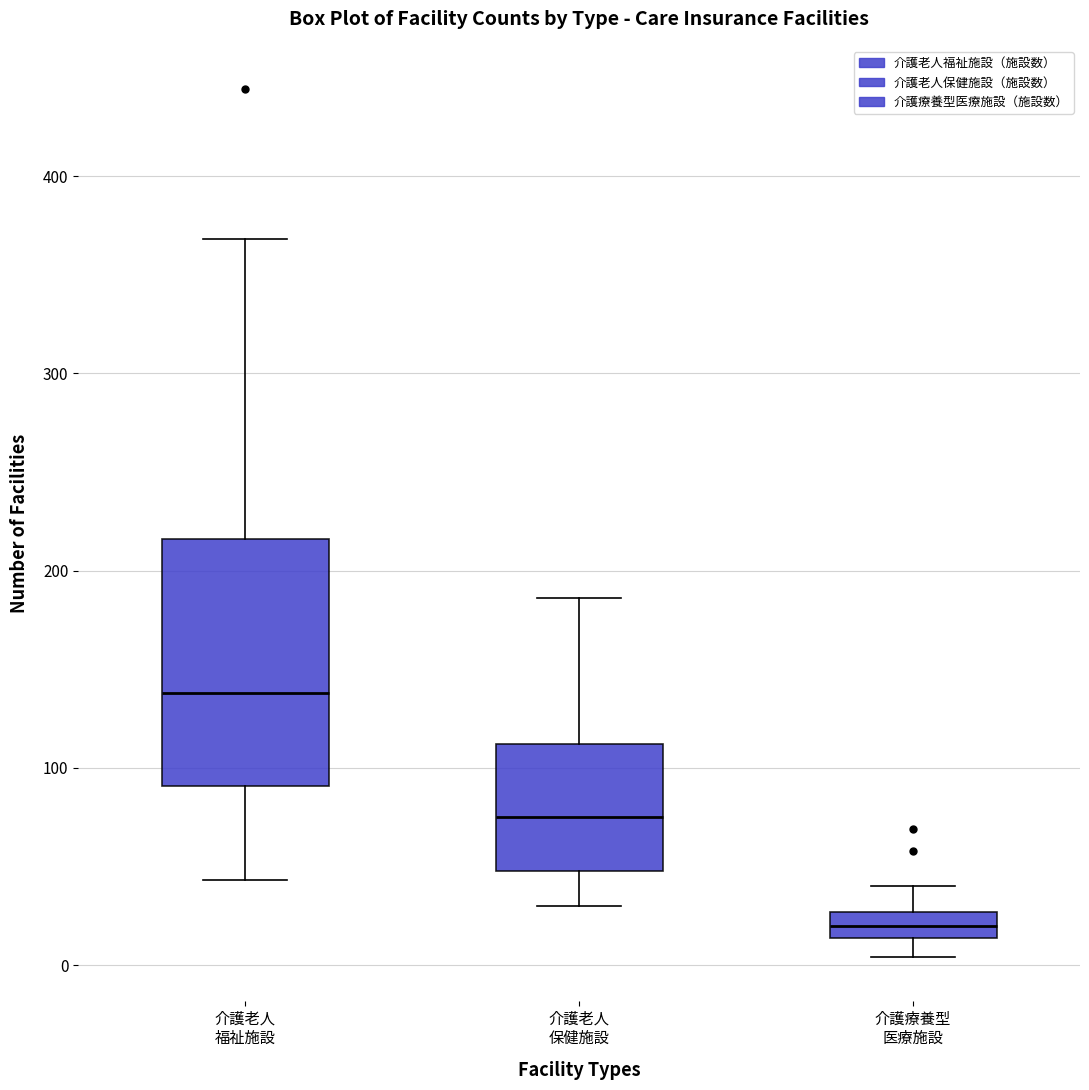

Which box's median line is the highest?

介護老人 福祉施設